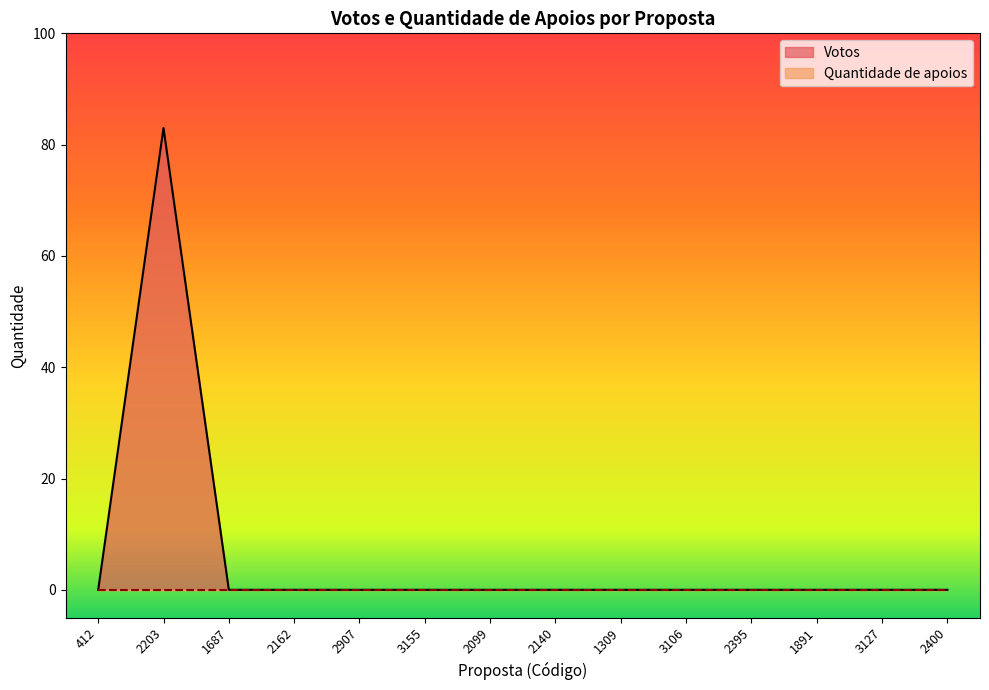

Rank the categories by value from highest to lowest.

2203, 412, 1687, 2162, 2907, 3155, 2099, 2140, 1309, 3106, 2395, 1891, 3127, 2400